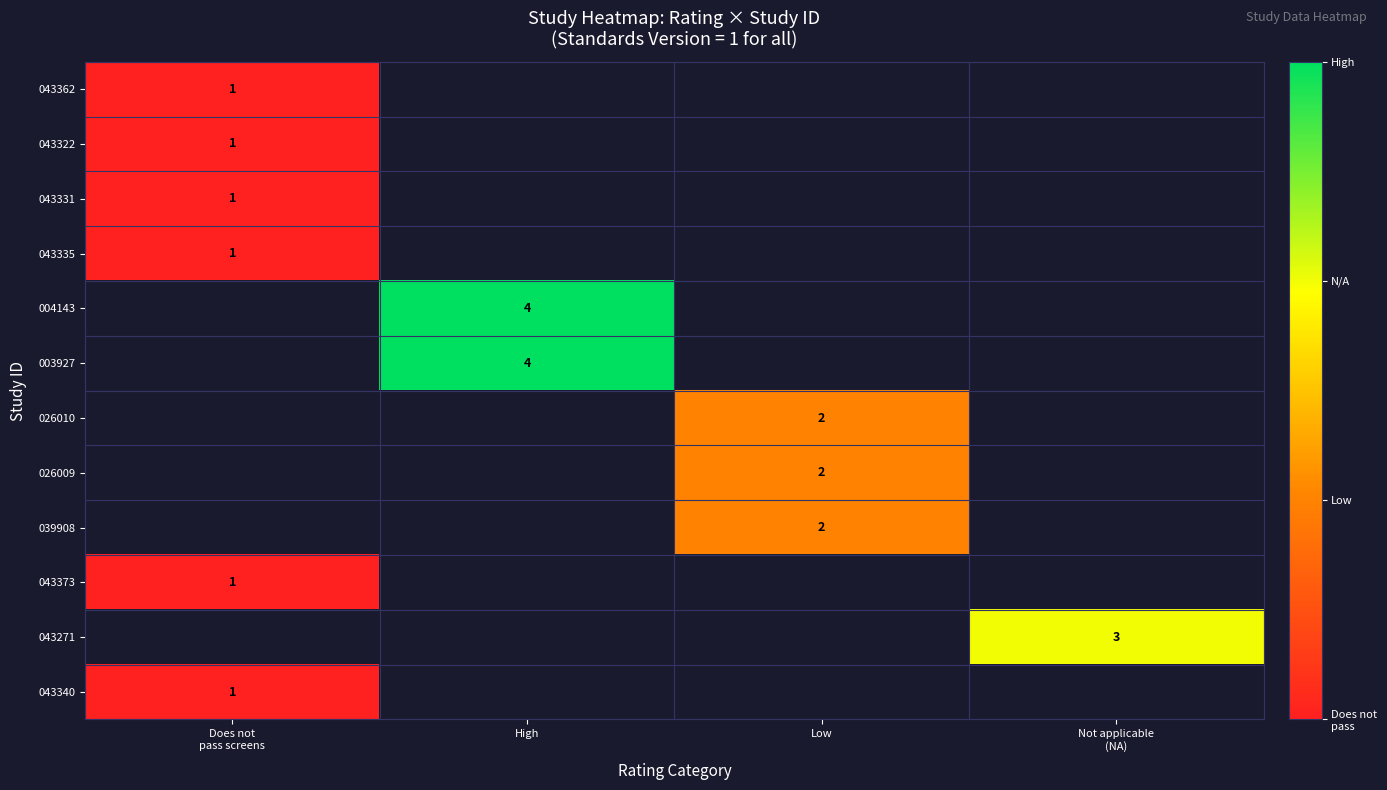

The 003927 series shows 7 at High. True or false?

False